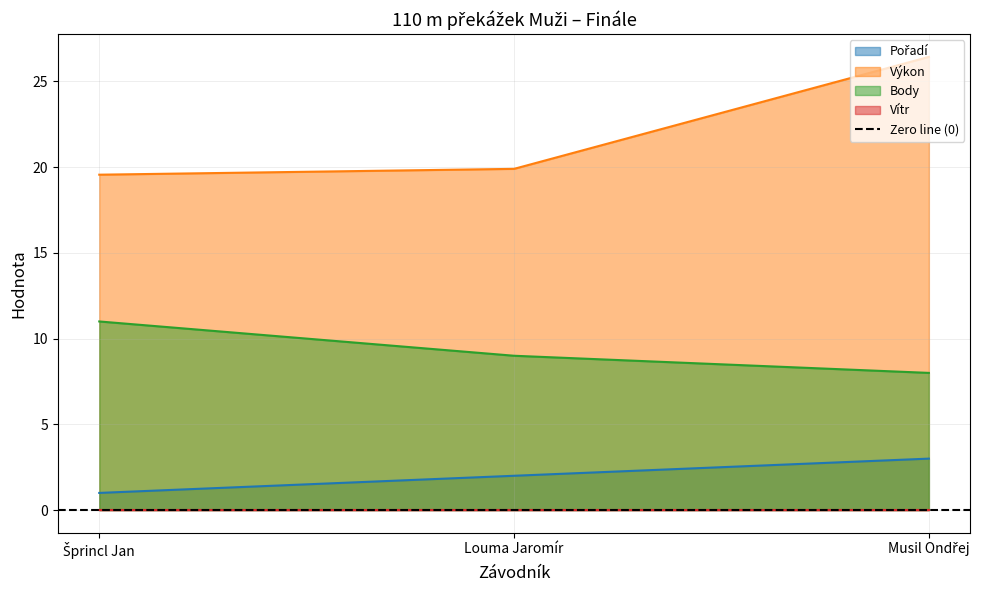

At which label is Pořadí closest to 2?

Louma Jaromír